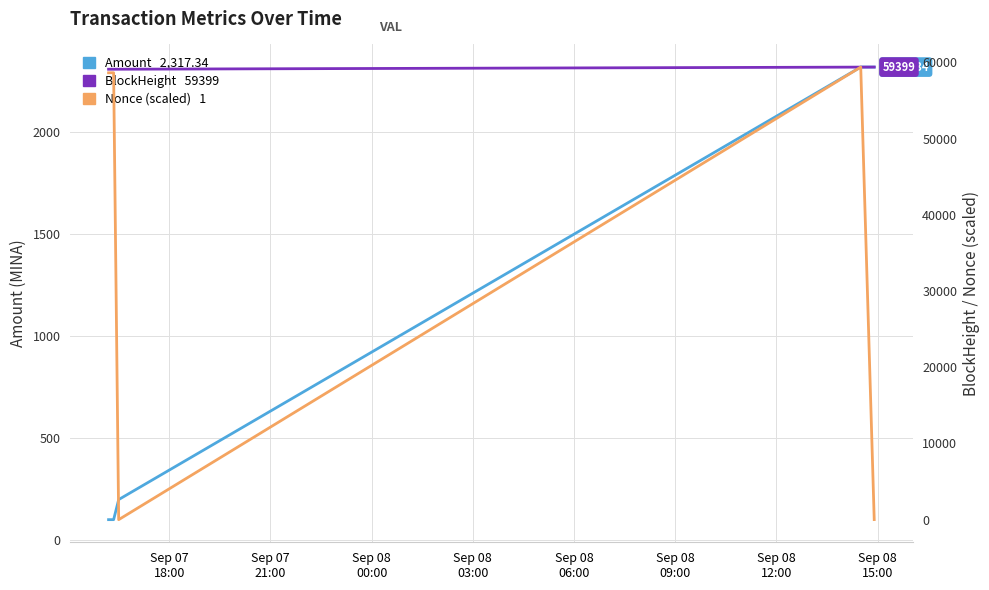

How many lines are shown in the chart?

3